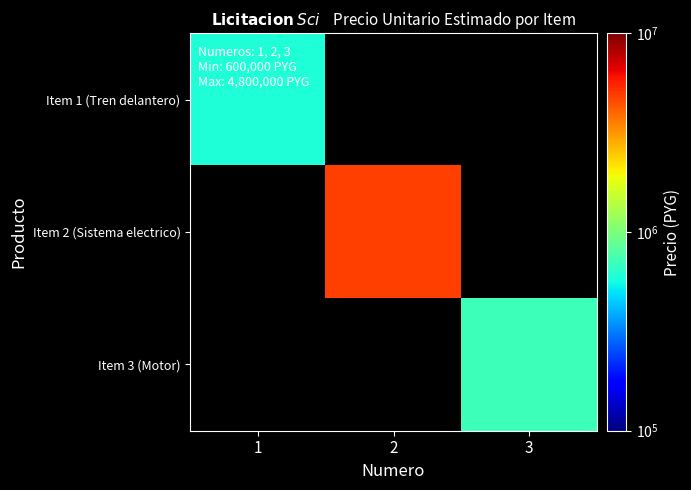

At which category does the chart reach its minimum across all series?

2